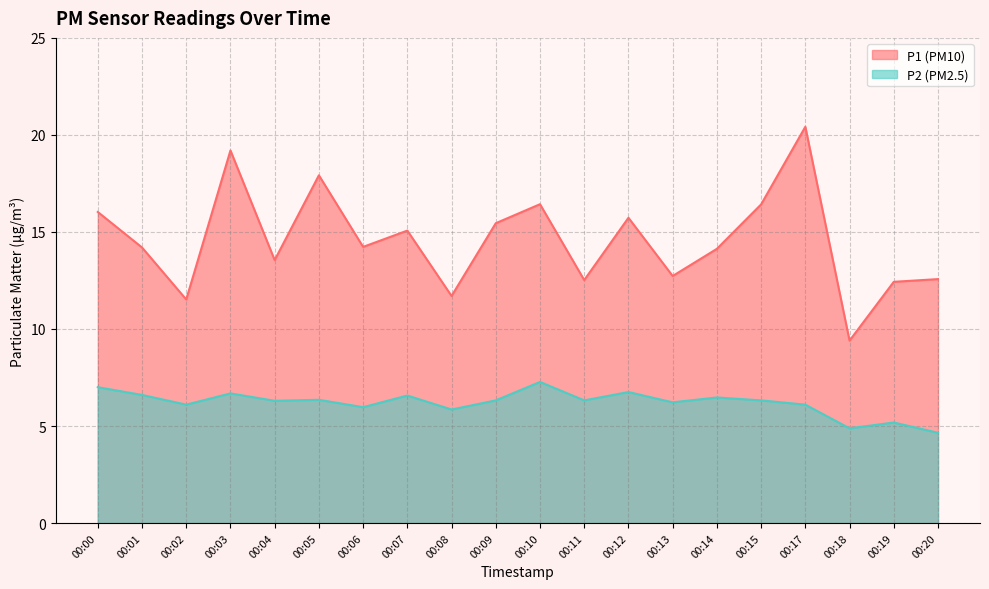

At which label is P2 closest to 5?

00:18